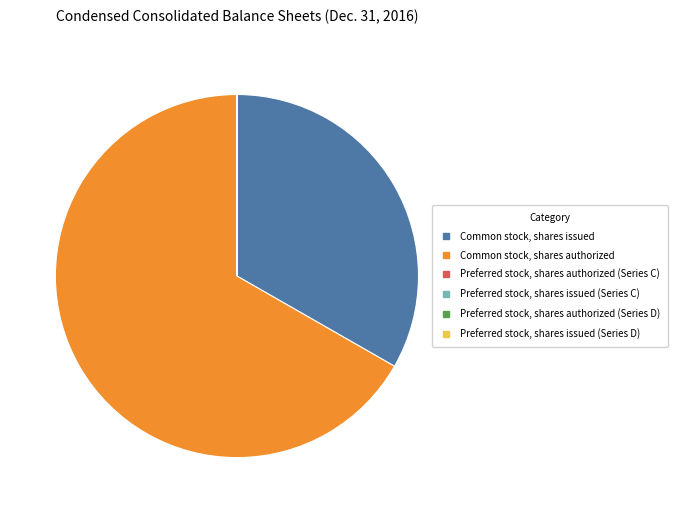

Which slice is the largest?

Common stock, shares authorized